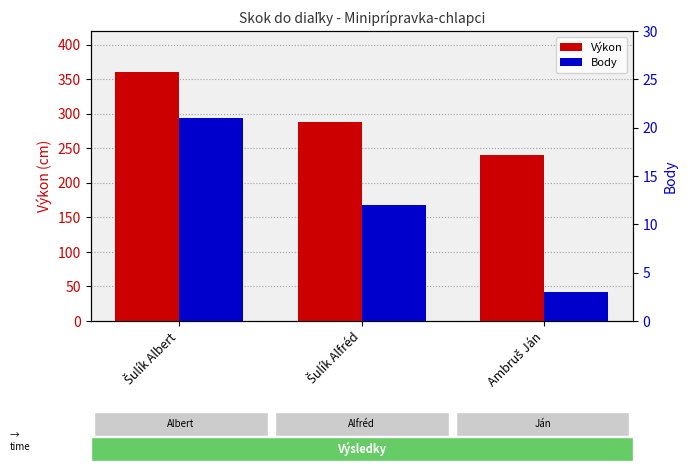

At which category is the sum across all series the highest?

Šulík Albert